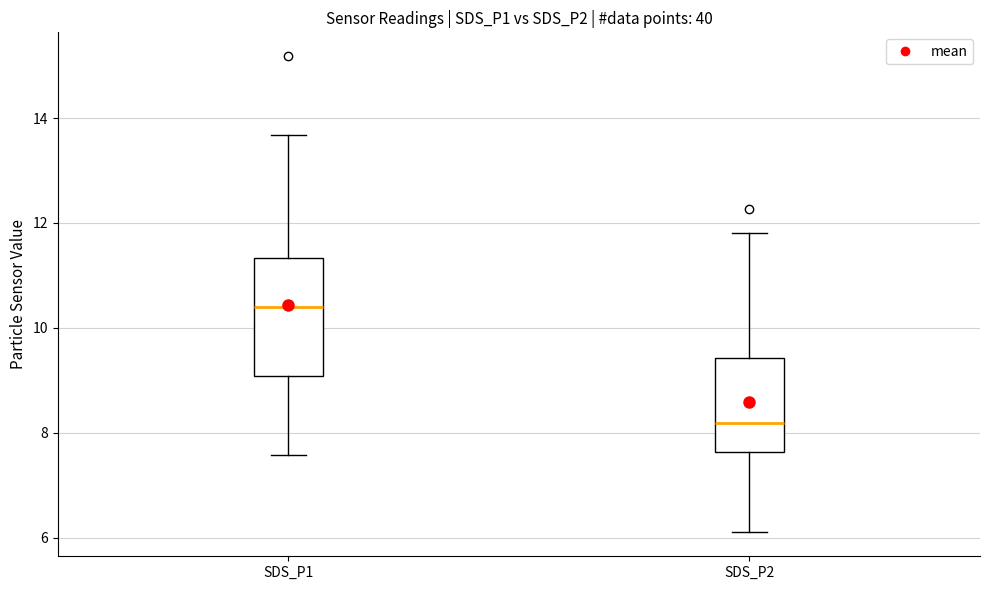

Where is the lower edge of the box for SDS_P1 on the y-axis? The values are not printed on the chart, so give them approximately, as read against the axis.

9.0